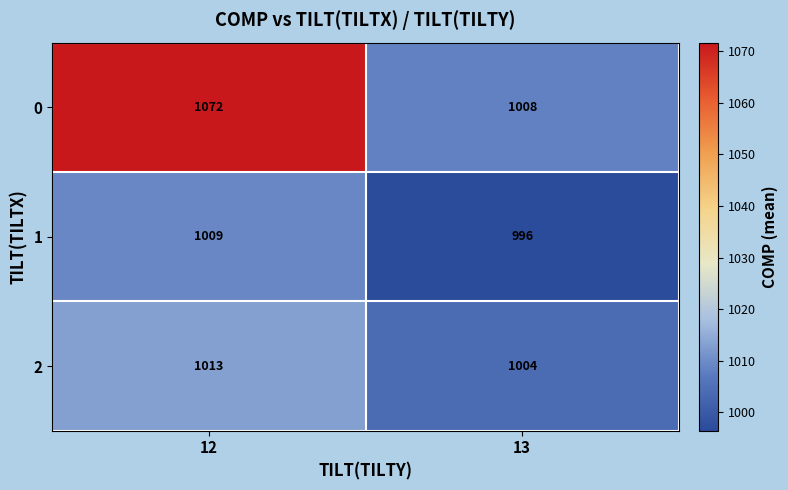

List the series in order of their overall mean, highest first.

0, 2, 1